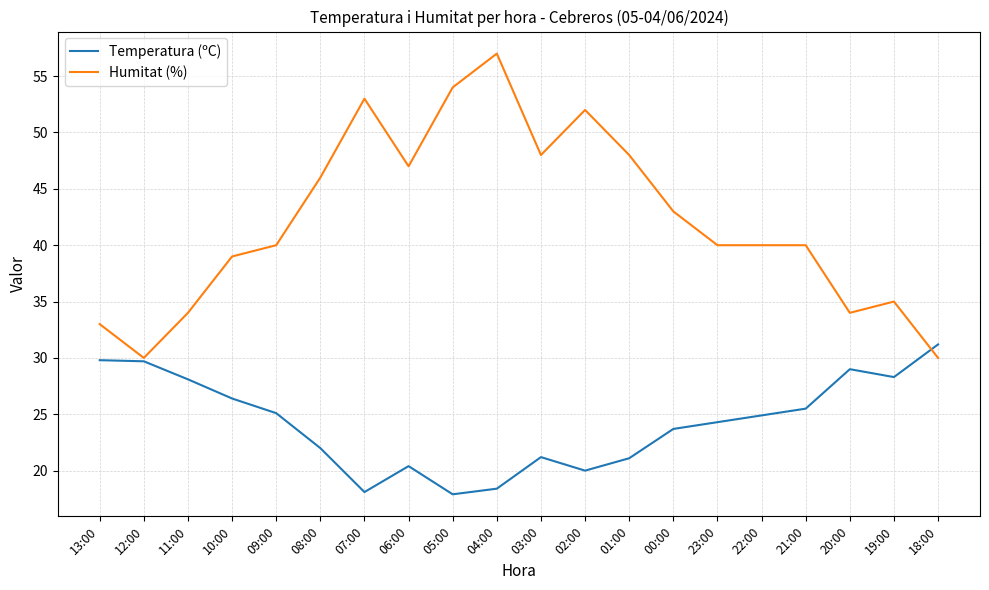

What is the maximum value shown in the chart?

57.0